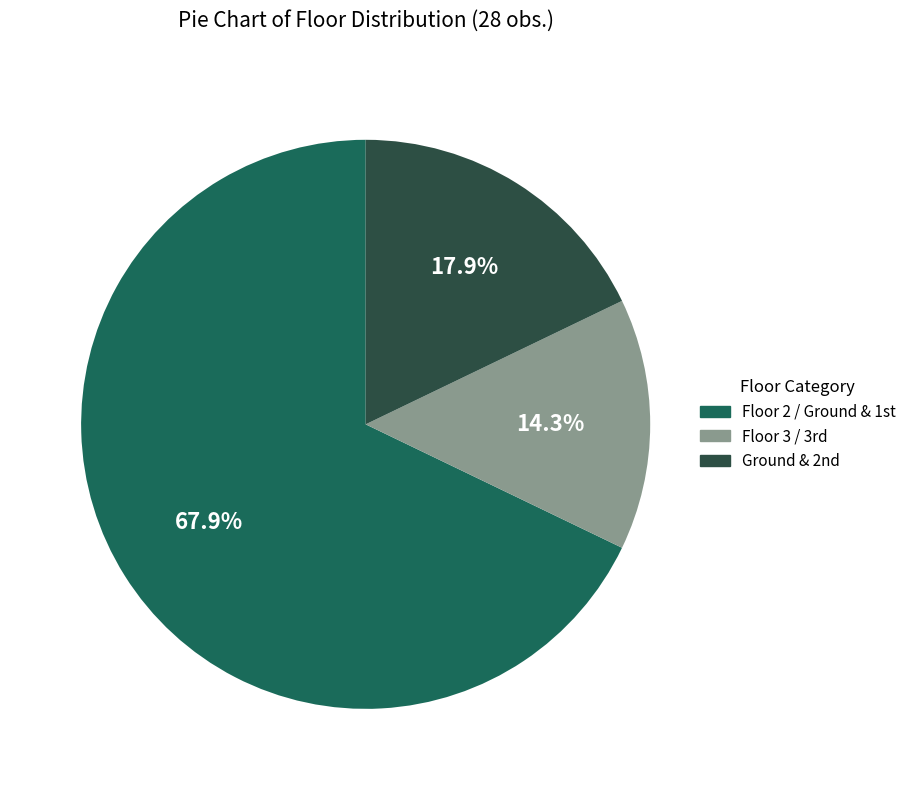

Which category has the smallest portion of the pie?

Floor 3 / 3rd